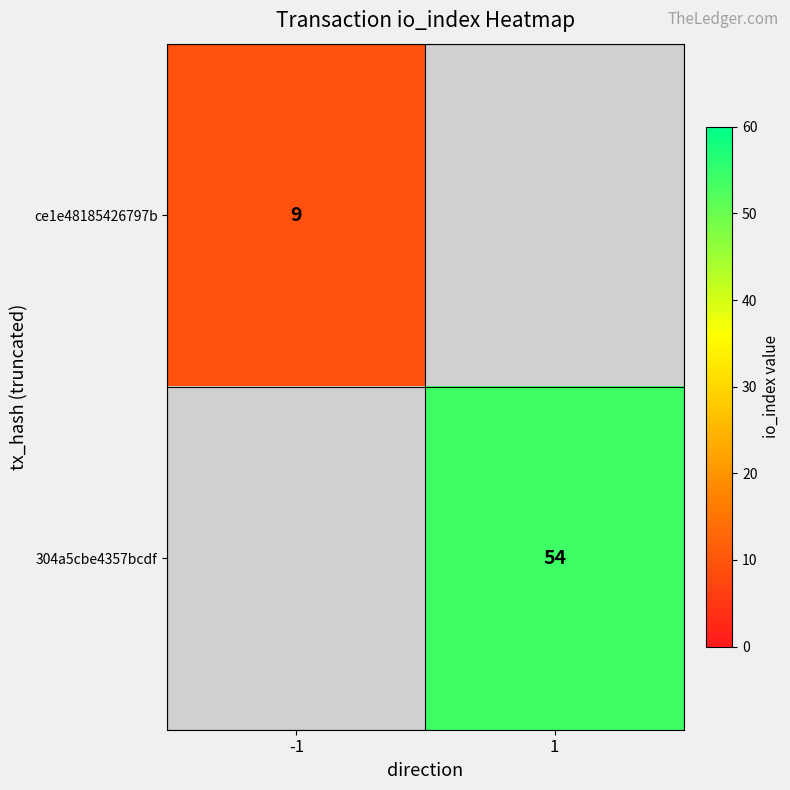

The value of ce1e48185426797b at -1 is 4. True or false?

False